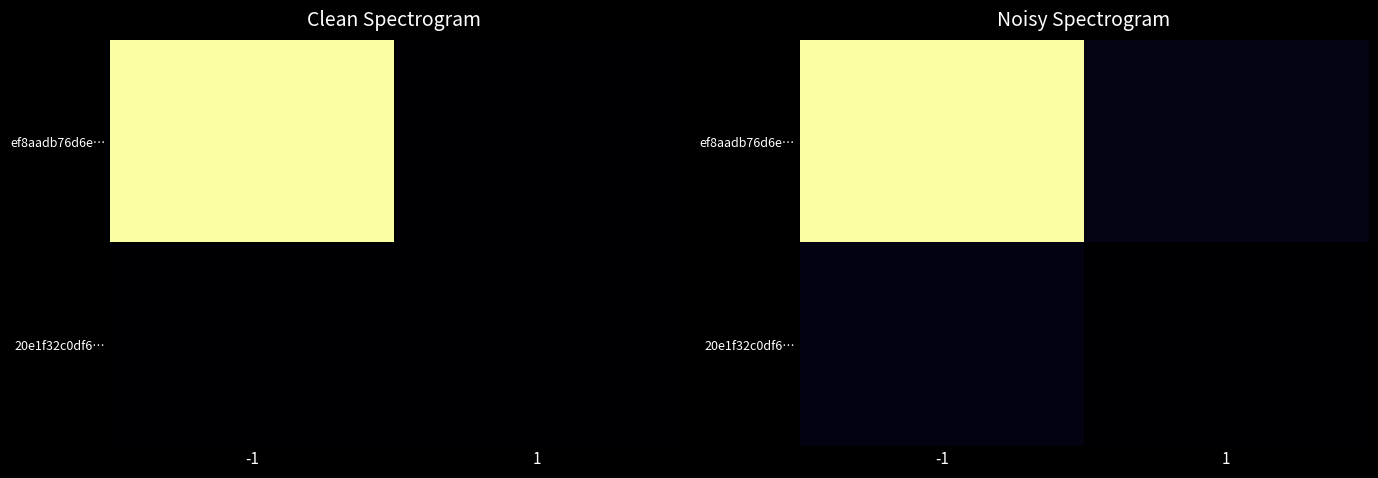

Rank the series at 1 from highest to lowest value.

ef8aadb76d6e…, 20e1f32c0df6…